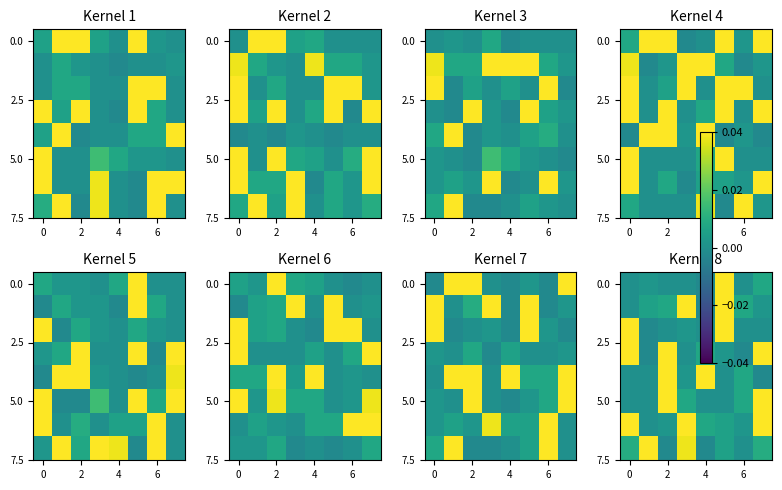

How many categories are shown in the chart?

8